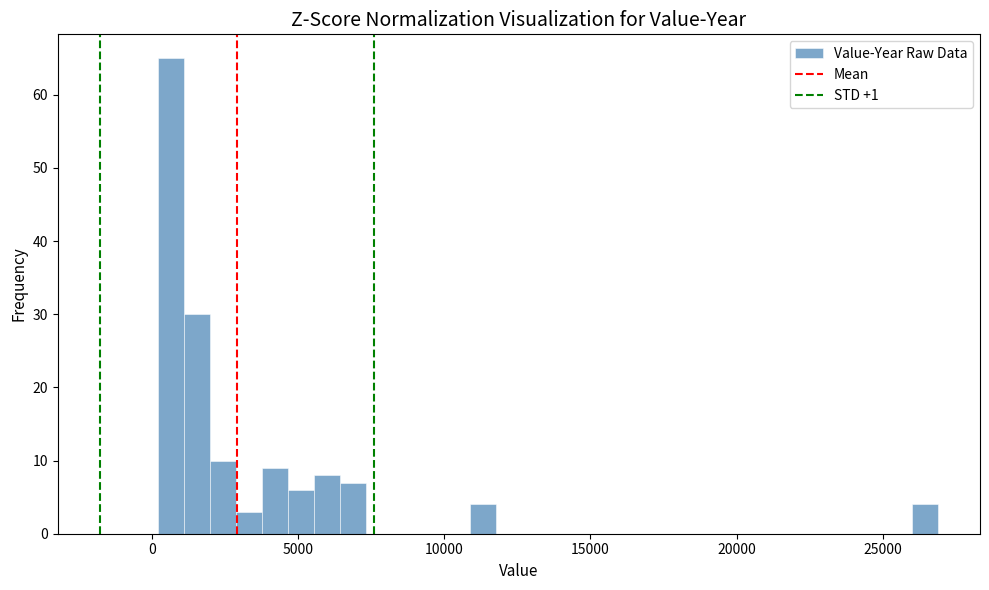

Around what value on the x-axis is the tallest bar? Give the approximate position of its centre, as read against the axis.

500